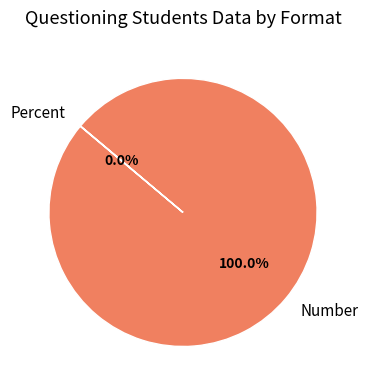

To the nearest percent, what percentage of the pie is Number?

100%